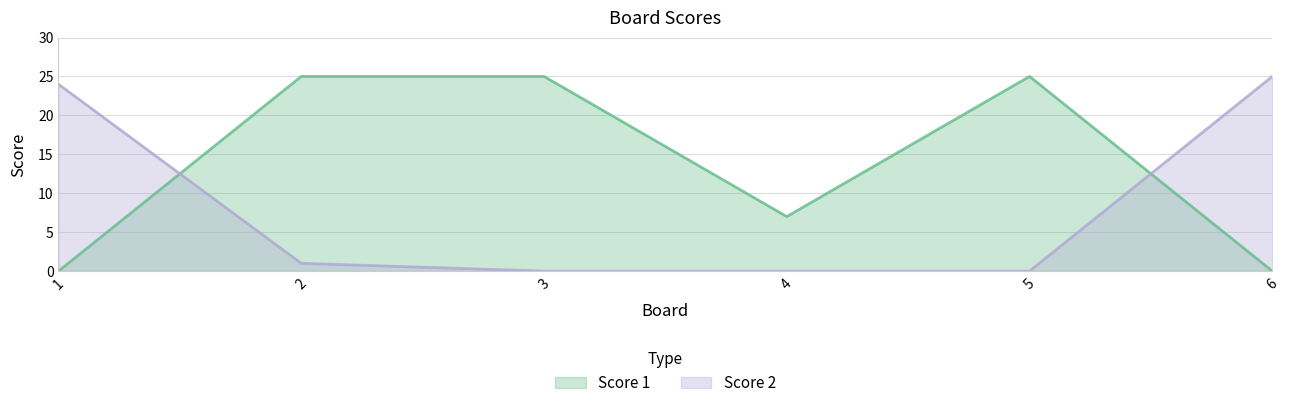

Reading left to right, what are all the values shown in this chart?

Score 1: 0	25	25	7	25	0
Score 2: 24	1	0	0	0	25